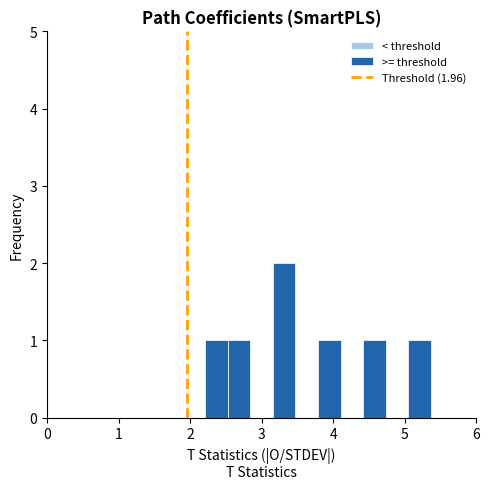

Read against the x-axis, roughly where is the centre of the tallest bar?

3.3